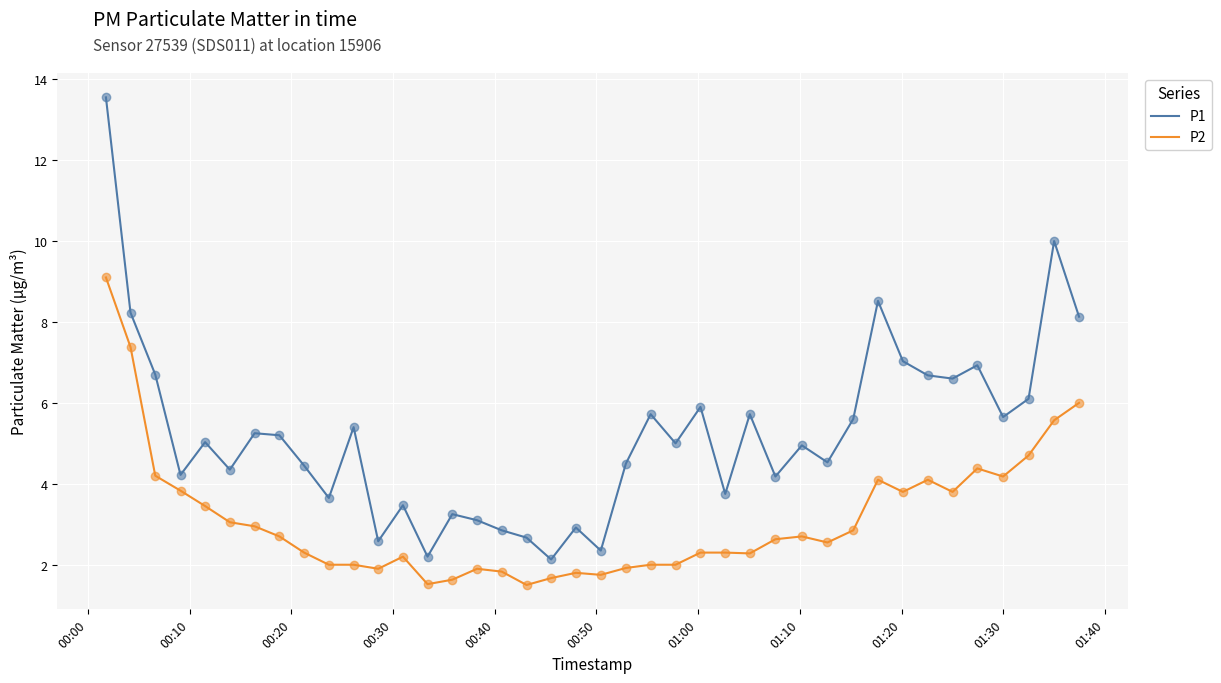

Rank the series by their maximum value, from highest to lowest.

P1, P2